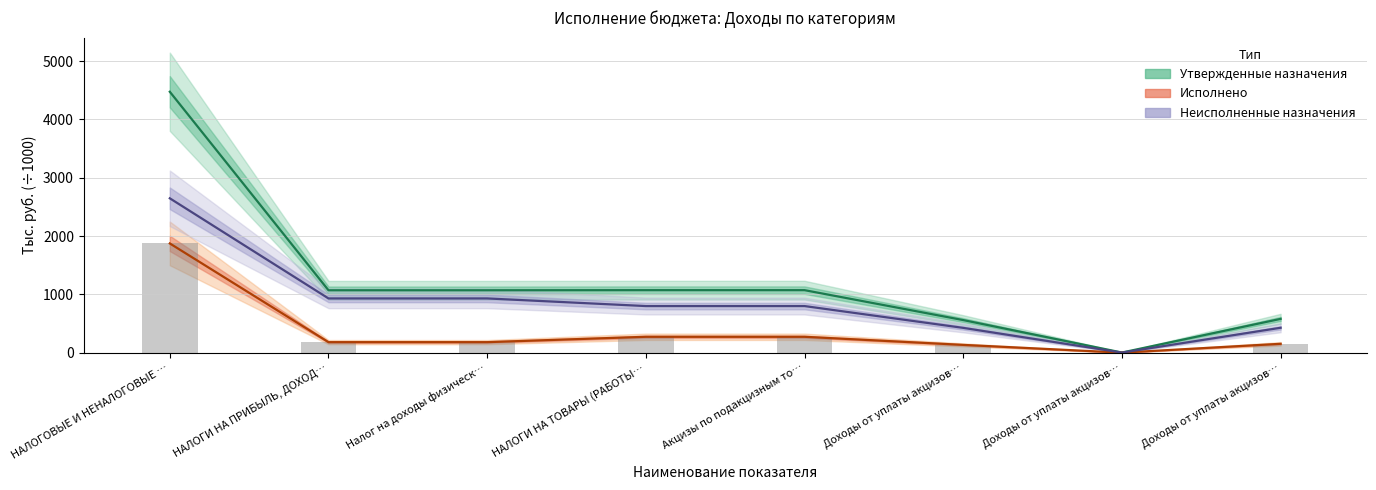

The value of Утвержденные назначения at Доходы от уплаты акцизов… is 3.9. True or false?

False